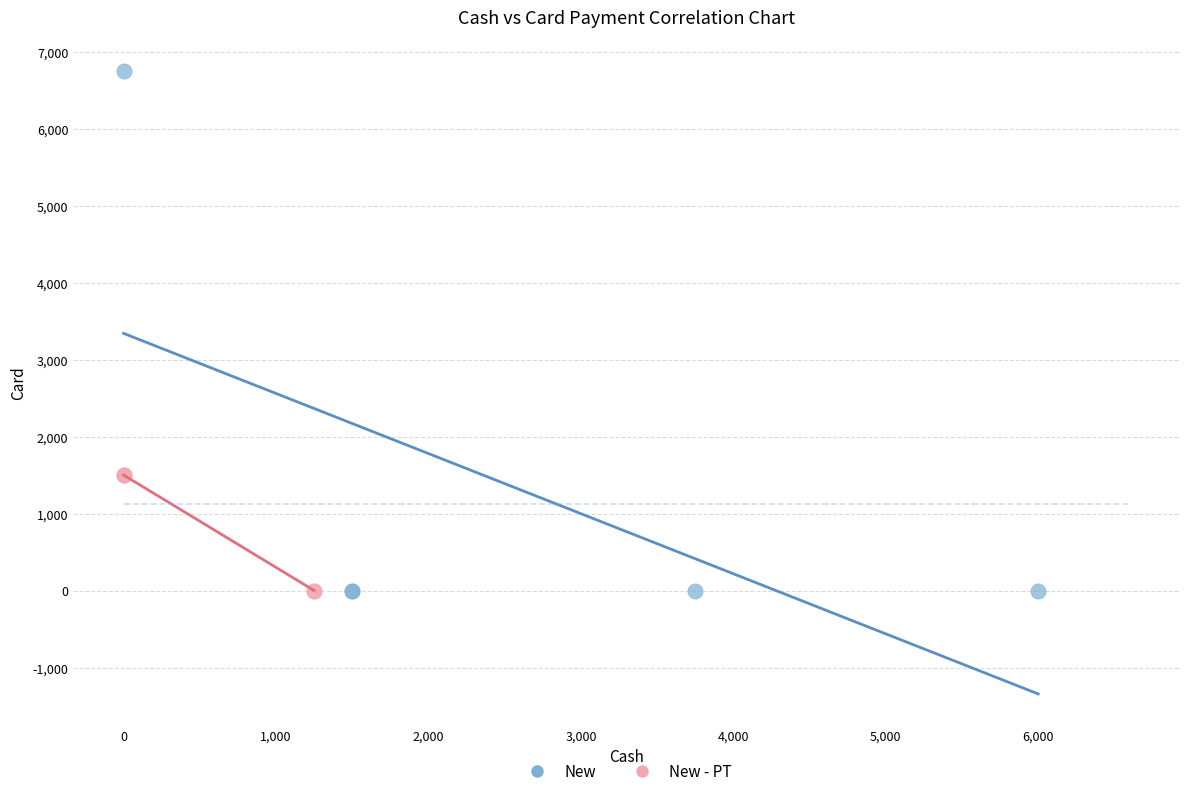

Which series has the largest Y range (max minus min)?

New